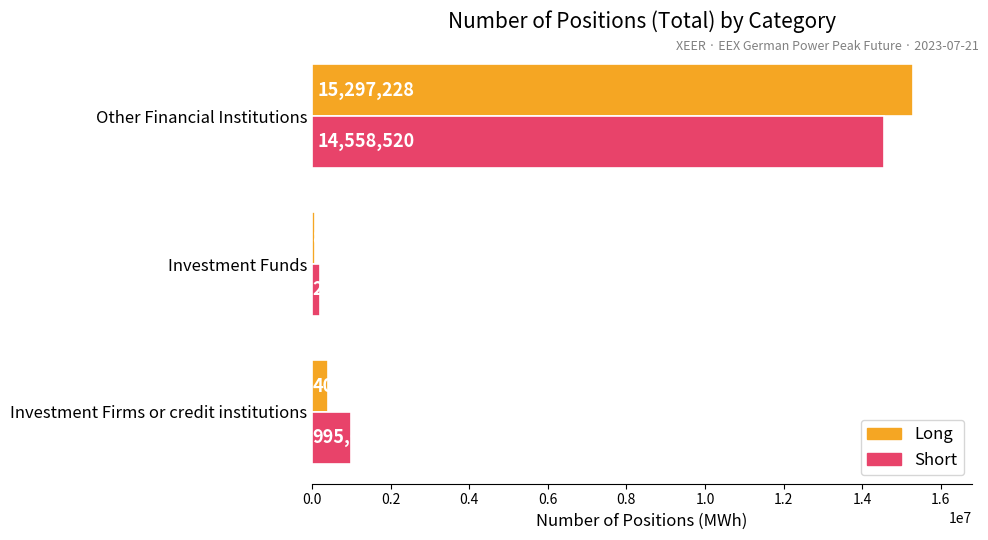

Which series has the largest total across all categories?

Long